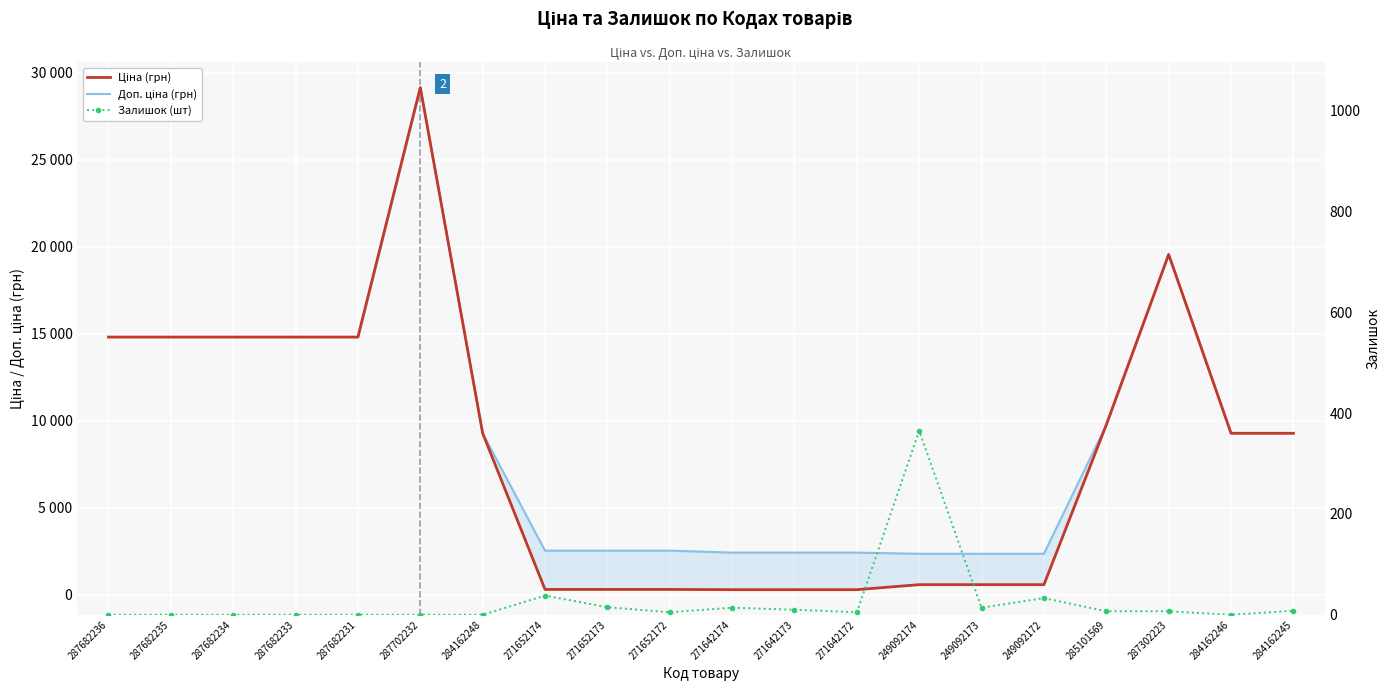

Which series has the largest range (max minus min)?

Ціна (грн)